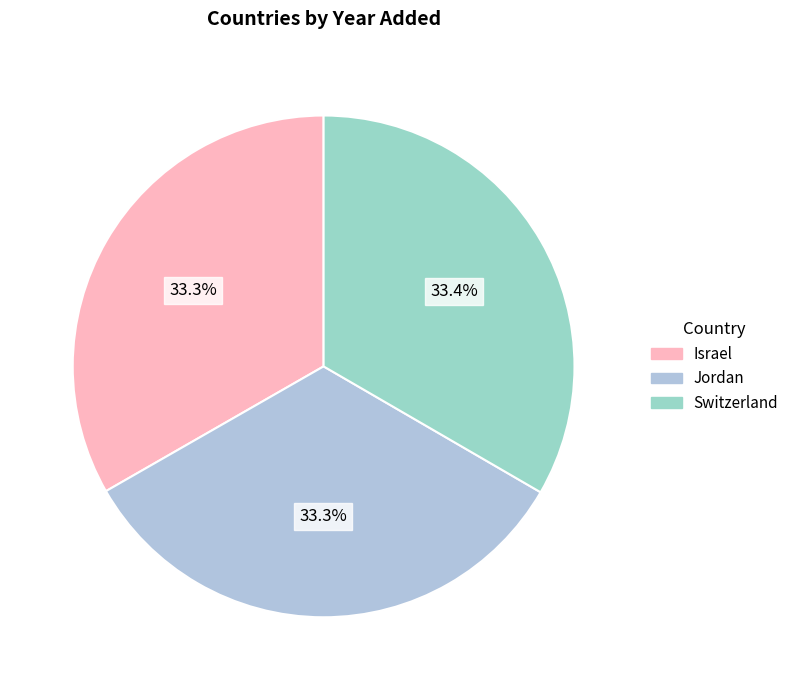

True or false: Switzerland accounts for 33% of the total.

True